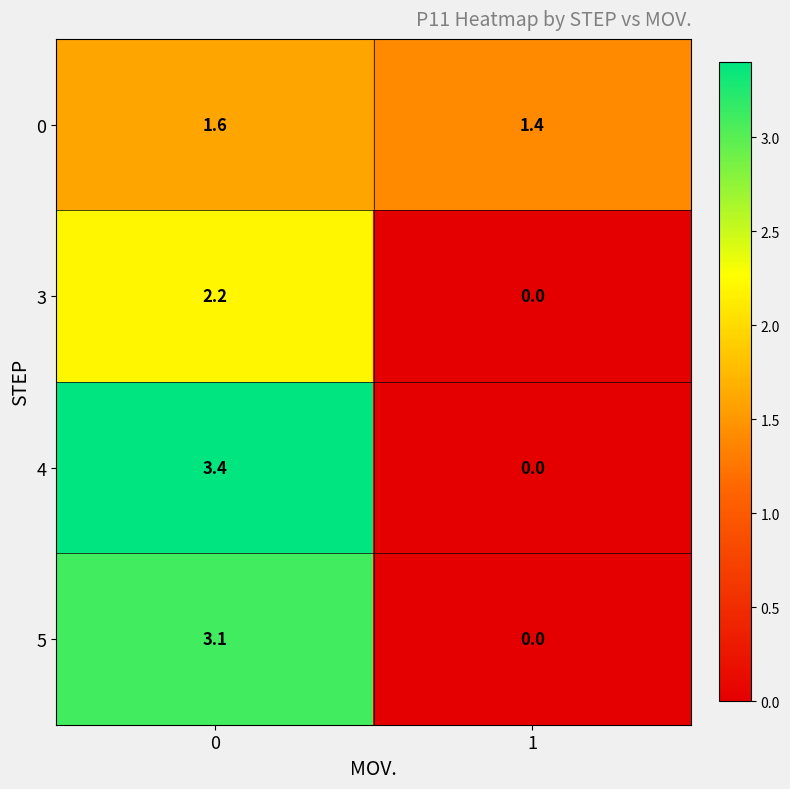

How many series are shown in this chart?

4